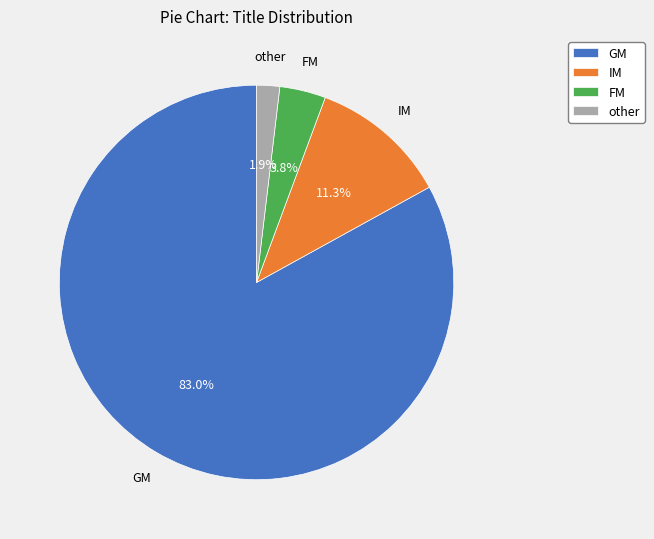

Which category has the biggest portion of the pie?

GM